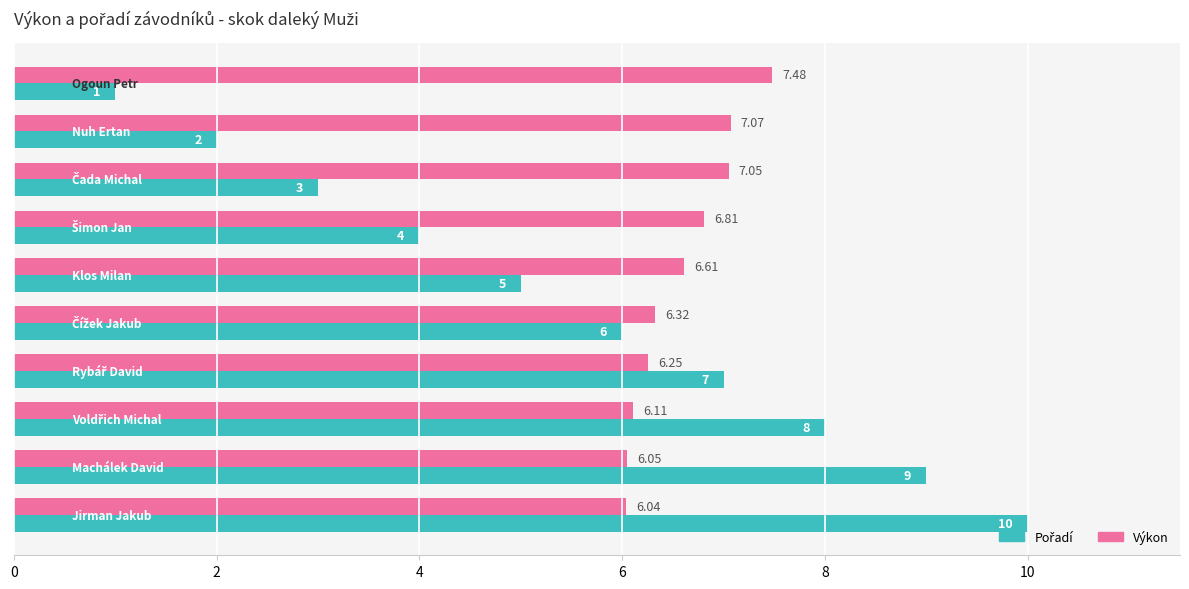

Which series has the largest total across all categories?

Výkon